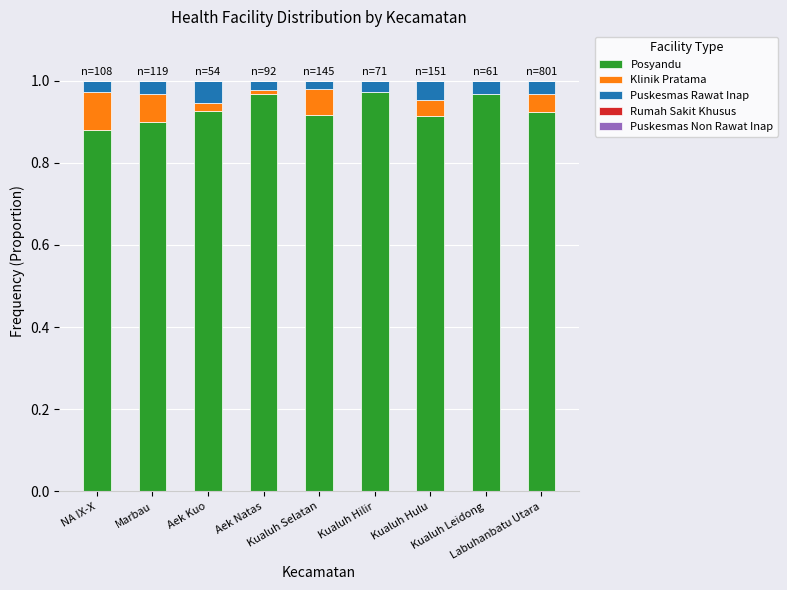

What position from the left is Kualuh Leidong?

8